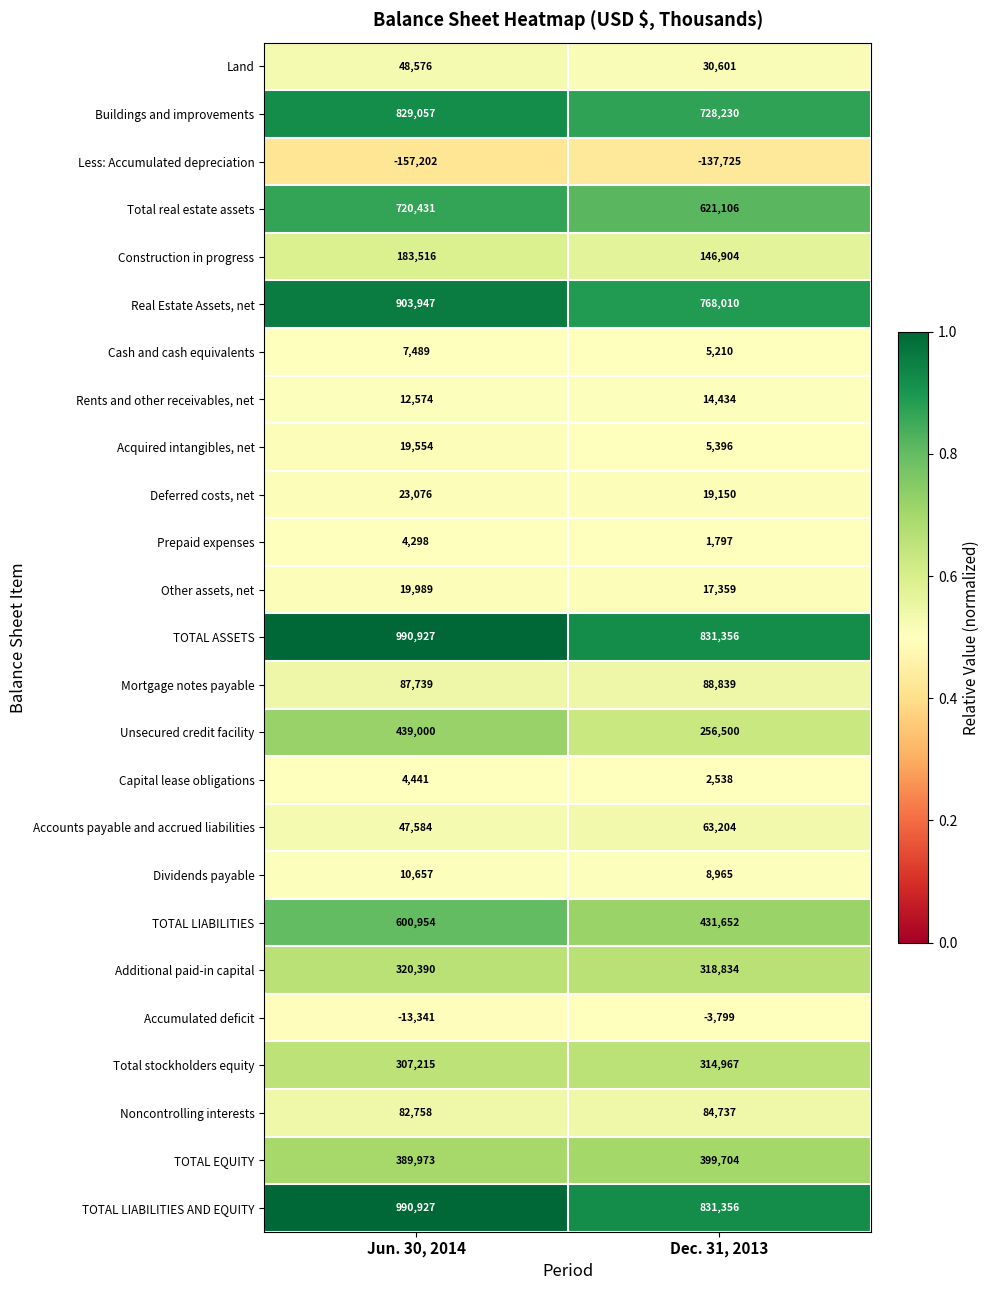

Between Jun. 30, 2014 and Dec. 31, 2013, which series saw the biggest shift?

Unsecured credit facility